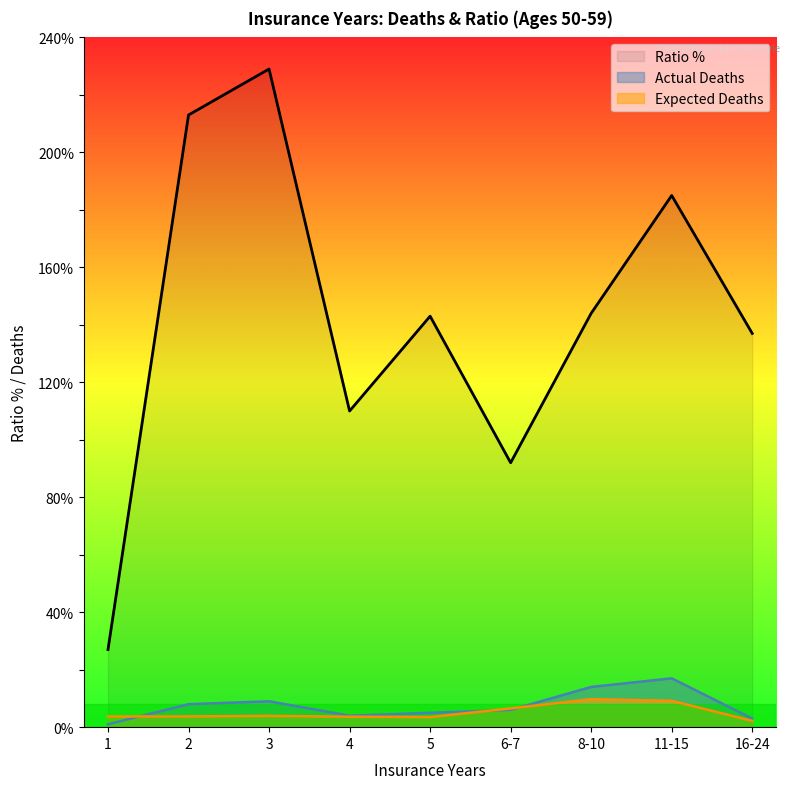

The chart shows a value of 137 at 16-24. True or false?

True